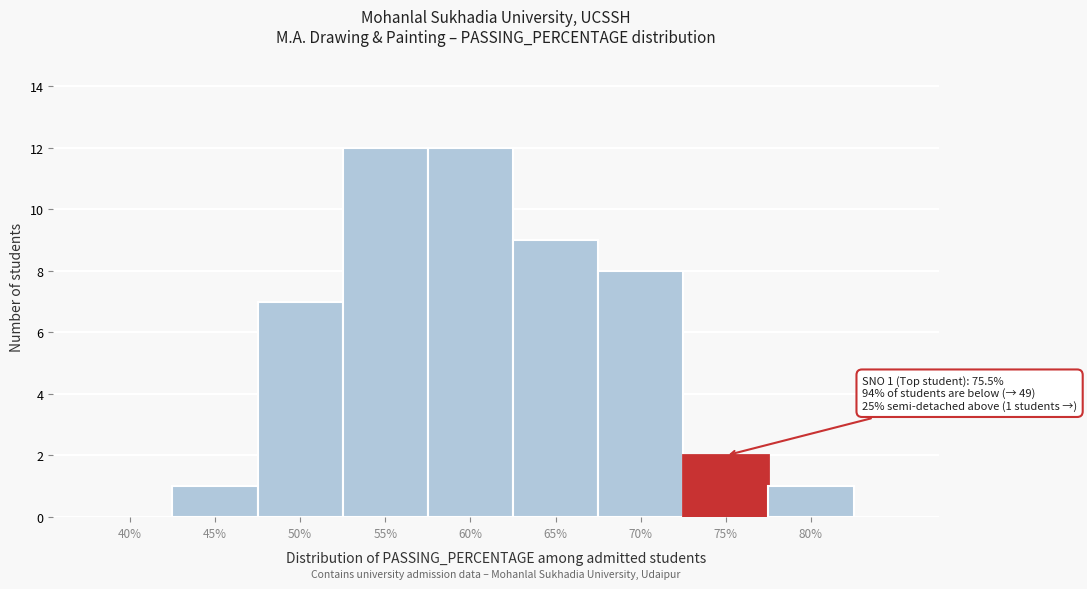

Reading left to right, transcribe all the data shown in this chart.

40%=0	45%=1	50%=7	55%=12	60%=12	65%=9	70%=8	75%=2	80%=1